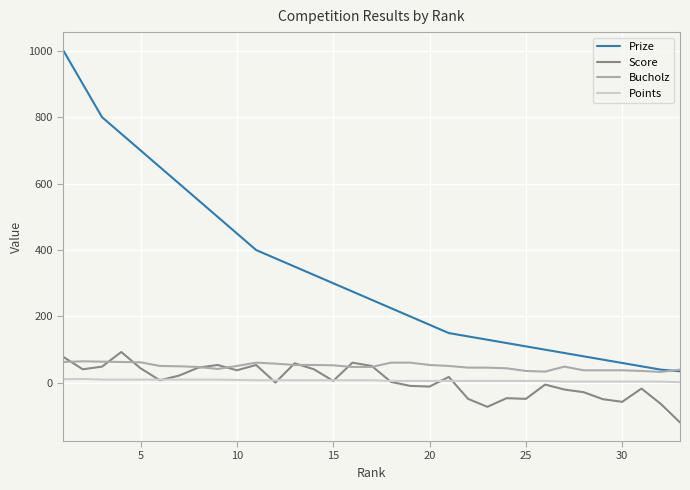

Which series has the largest range (max minus min)?

Prize